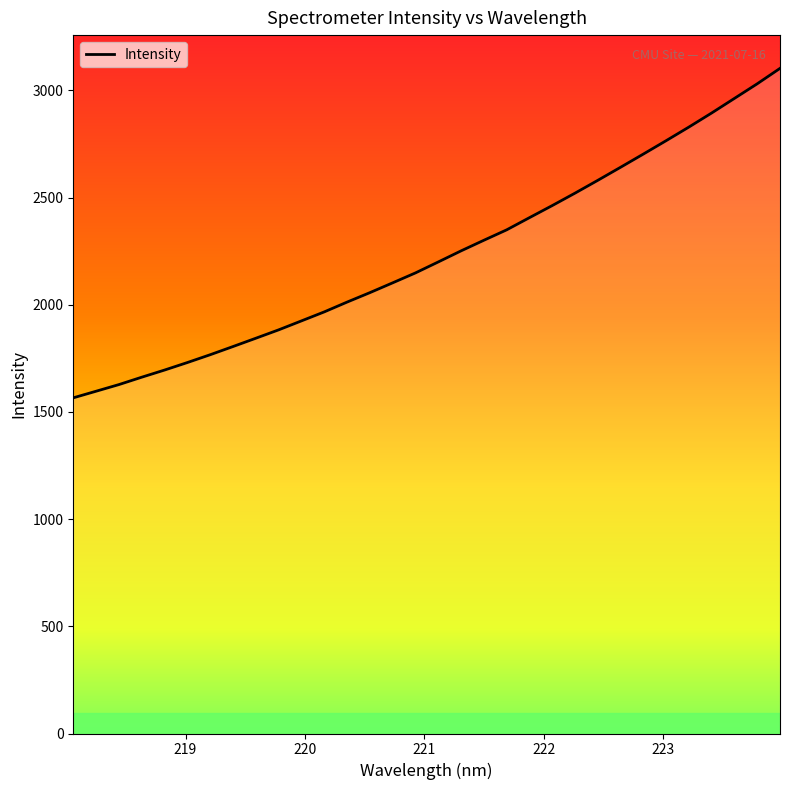

What is the greatest value displayed?

3102.9